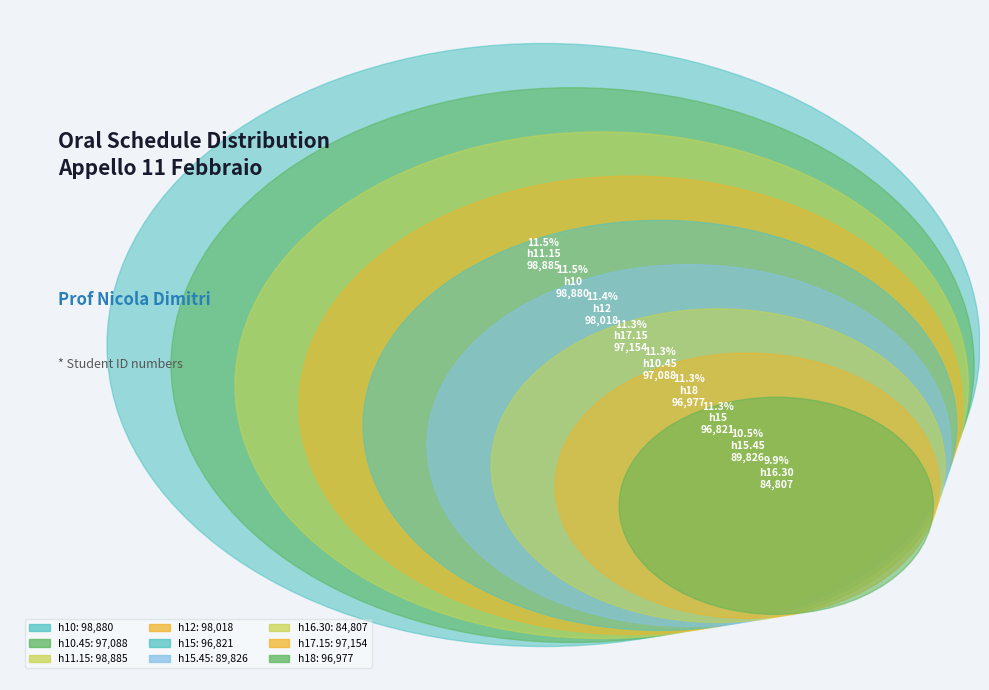

Do h16.30 and h15 together represent more than half of the pie?

No